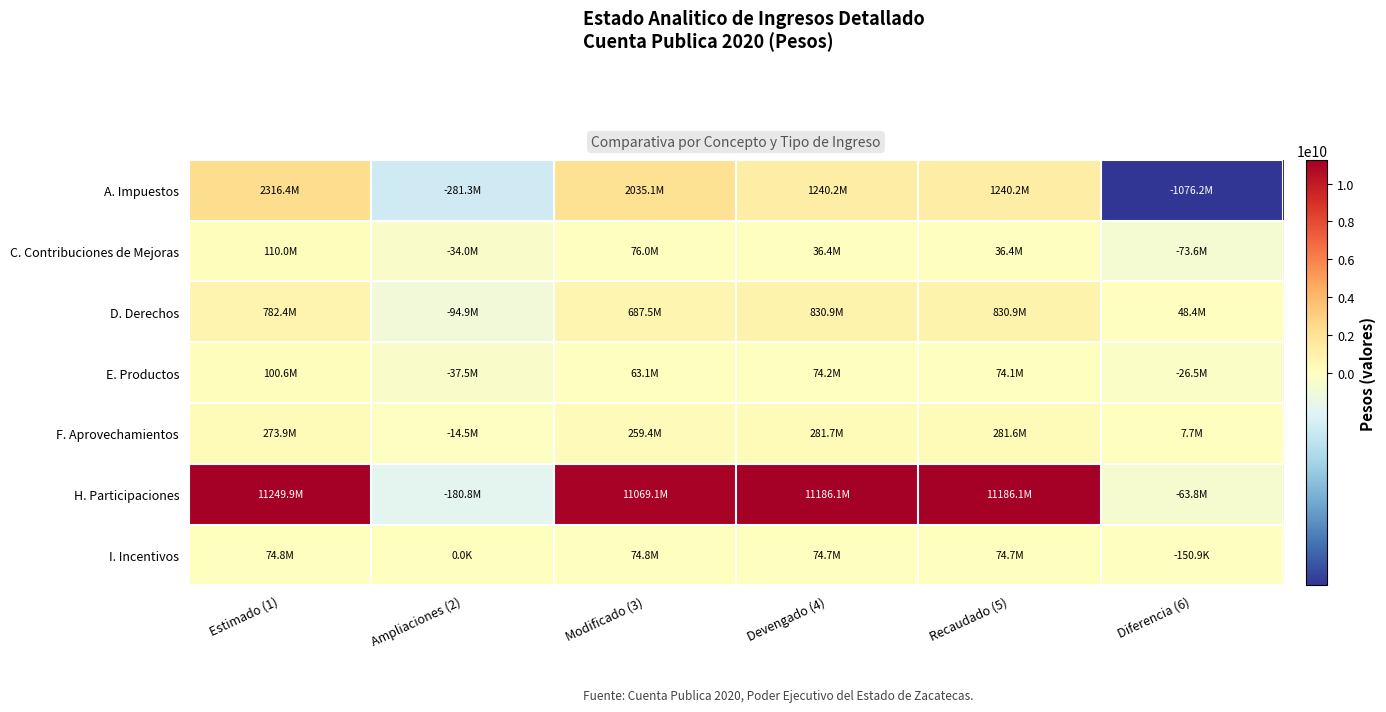

Reading left to right, transcribe all the data shown in this chart.

A. Impuestos: Estimado (1)=2316431213.0	Ampliaciones (2)=-281305368.0	Modificado (3)=2035125845.0	Devengado (4)=1240210896.7	Recaudado (5)=1240210896.7	Diferencia (6)=-1076220316.3
C. Contribuciones de Mejoras: Estimado (1)=110000000.0	Ampliaciones (2)=-34000000.0	Modificado (3)=76000000.0	Devengado (4)=36354335.8	Recaudado (5)=36354335.8	Diferencia (6)=-73645664.2
D. Derechos: Estimado (1)=782439035.0	Ampliaciones (2)=-94942774.0	Modificado (3)=687496261.0	Devengado (4)=830858714.4	Recaudado (5)=830858714.4	Diferencia (6)=48419679.4
E. Productos: Estimado (1)=100627063.0	Ampliaciones (2)=-37501226.0	Modificado (3)=63125837.0	Devengado (4)=74191886.8	Recaudado (5)=74120718.2	Diferencia (6)=-26506344.8
F. Aprovechamientos: Estimado (1)=273911547.0	Ampliaciones (2)=-14496205.0	Modificado (3)=259415342.0	Devengado (4)=281658420.9	Recaudado (5)=281577896.9	Diferencia (6)=7666349.9
H. Participaciones: Estimado (1)=11249884752.0	Ampliaciones (2)=-180793547.0	Modificado (3)=11069091205.0	Devengado (4)=11186077018.0	Recaudado (5)=11186077018.0	Diferencia (6)=-63807734.0
I. Incentivos: Estimado (1)=74841104.0	Ampliaciones (2)=0.0	Modificado (3)=74841104.0	Devengado (4)=74690166.0	Recaudado (5)=74690166.0	Diferencia (6)=-150938.0